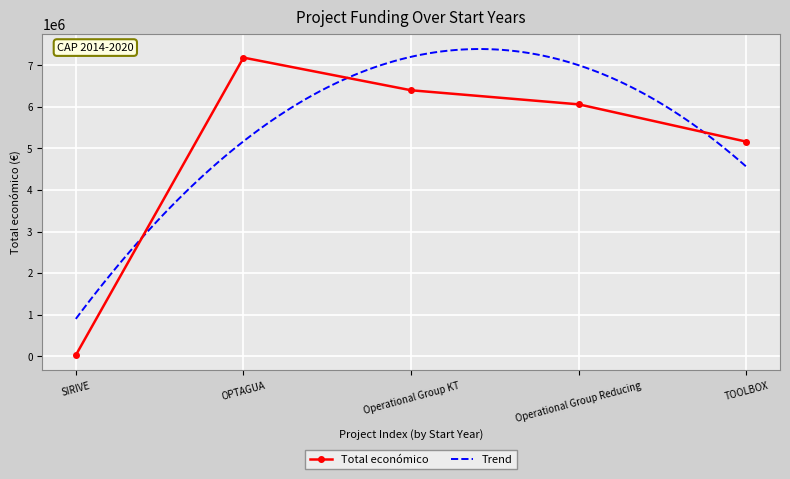

How many data points are less than 6062169?

2